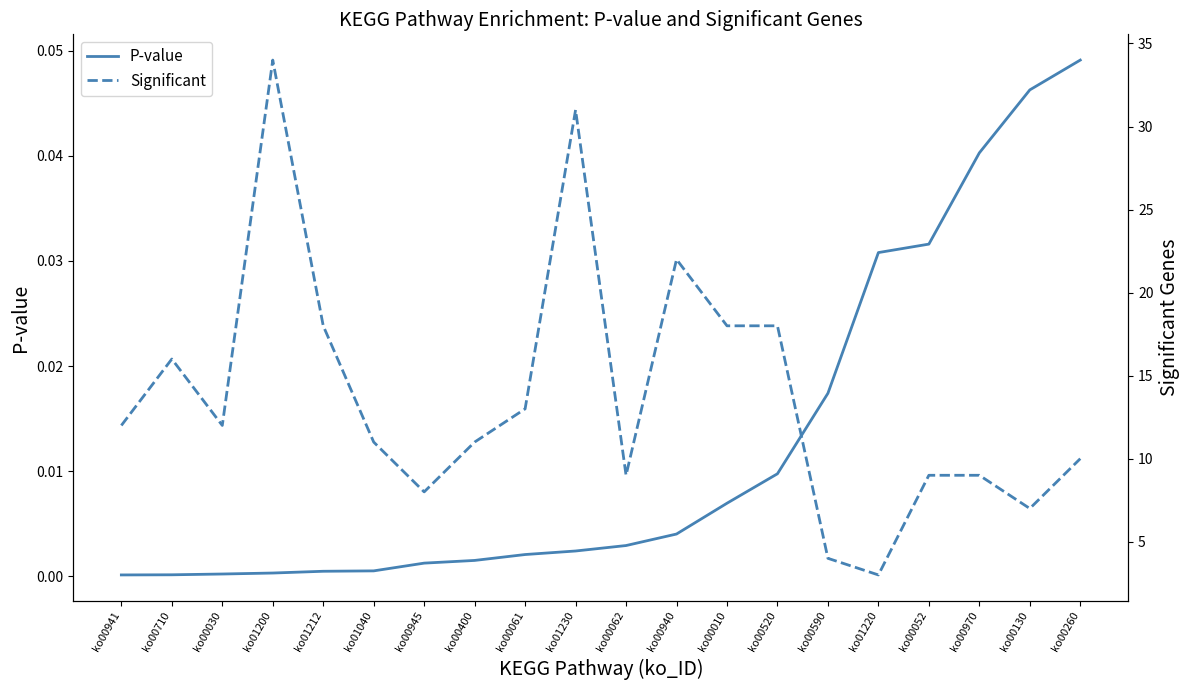

Reading left to right, what are all the values shown in this chart?

P-value: ko00941=0.0	ko00710=0.0	ko00030=0.0	ko01200=0.0	ko01212=0.0	ko01040=0.0	ko00945=0.0	ko00400=0.0	ko00061=0.0	ko01230=0.0	ko00062=0.0	ko00940=0.0	ko00010=0.0	ko00520=0.0	ko00590=0.0	ko01220=0.0	ko00052=0.0	ko00970=0.0	ko00130=0.0	ko00260=0.0
Significant: ko00941=12.0	ko00710=16.0	ko00030=12.0	ko01200=34.0	ko01212=18.0	ko01040=11.0	ko00945=8.0	ko00400=11.0	ko00061=13.0	ko01230=31.0	ko00062=9.0	ko00940=22.0	ko00010=18.0	ko00520=18.0	ko00590=4.0	ko01220=3.0	ko00052=9.0	ko00970=9.0	ko00130=7.0	ko00260=10.0